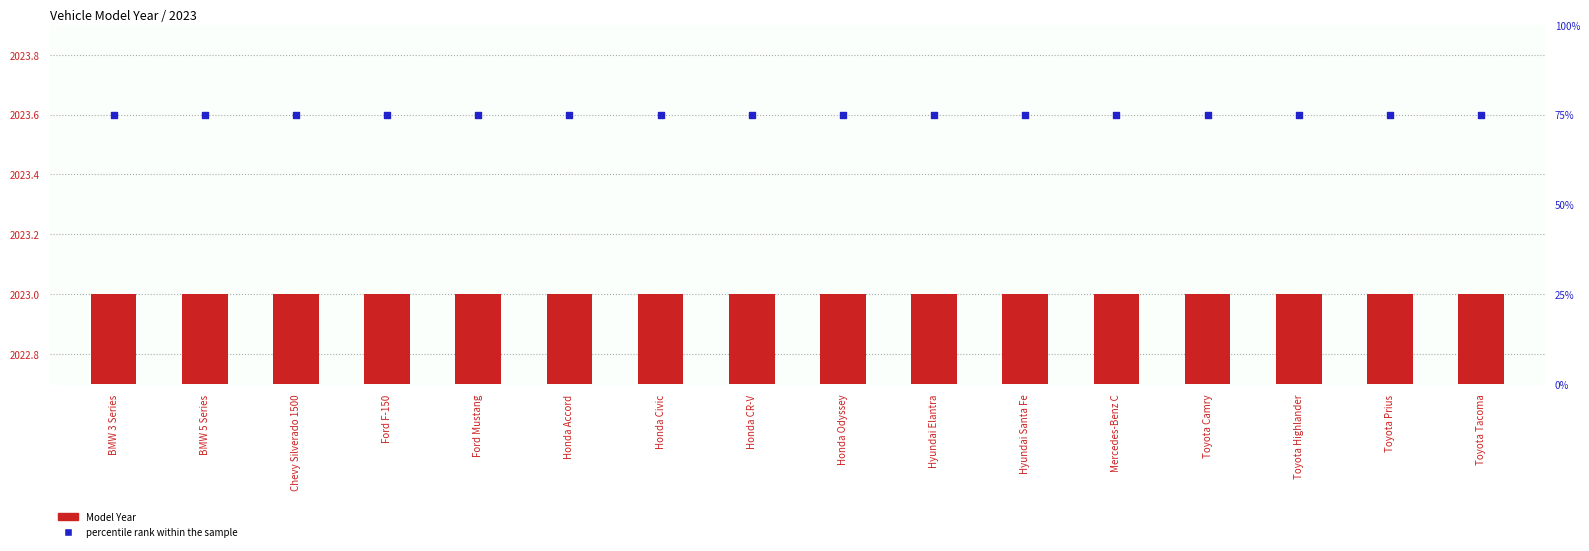

At which category is the sum across all series the highest?

BMW 3 Series